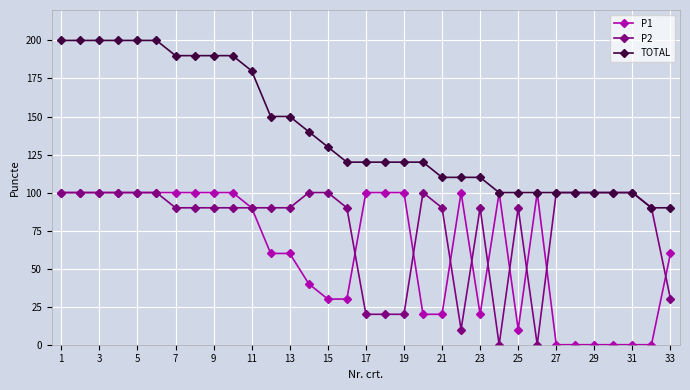

Which series has the largest range (max minus min)?

TOTAL